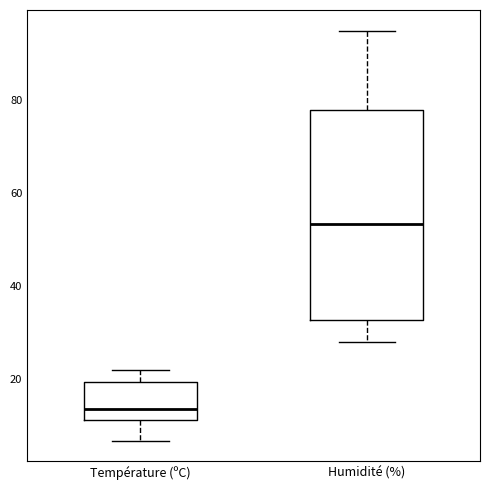

Which box's median line is the lowest?

Température (ºC)